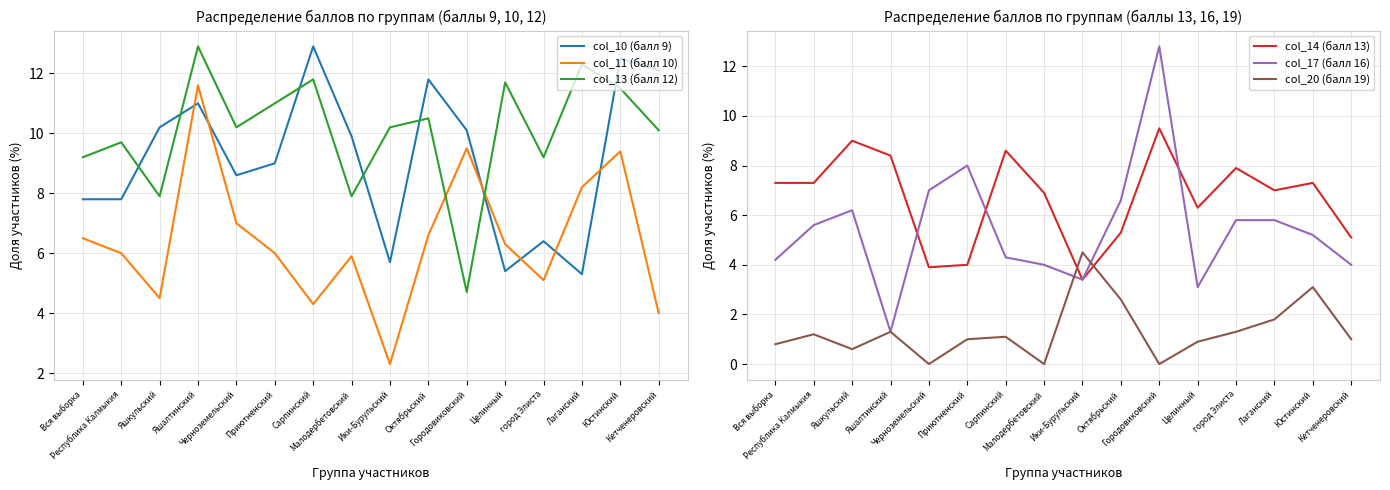

Reading left to right, extract all data points from this chart.

col_10 (балл 9): 7.8	7.8	10.2	11.0	8.6	9.0	12.9	9.9	5.7	11.8	10.1	5.4	6.4	5.3	12.5	12.1
col_11 (балл 10): 6.5	6.0	4.5	11.6	7.0	6.0	4.3	5.9	2.3	6.6	9.5	6.3	5.1	8.2	9.4	4.0
col_13 (балл 12): 9.2	9.7	7.9	12.9	10.2	11.0	11.8	7.9	10.2	10.5	4.7	11.7	9.2	12.3	11.5	10.1
col_14 (балл 13): 7.3	7.3	9.0	8.4	3.9	4.0	8.6	6.9	3.4	5.3	9.5	6.3	7.9	7.0	7.3	5.1
col_17 (балл 16): 4.2	5.6	6.2	1.3	7.0	8.0	4.3	4.0	3.4	6.6	12.8	3.1	5.8	5.8	5.2	4.0
col_20 (балл 19): 0.8	1.2	0.6	1.3	0.0	1.0	1.1	0.0	4.5	2.6	0.0	0.9	1.3	1.8	3.1	1.0